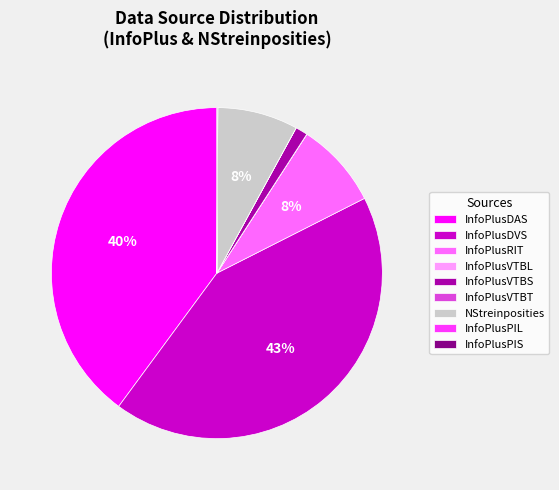

Which has a higher value, InfoPlusRIT or InfoPlusVTBS?

InfoPlusRIT